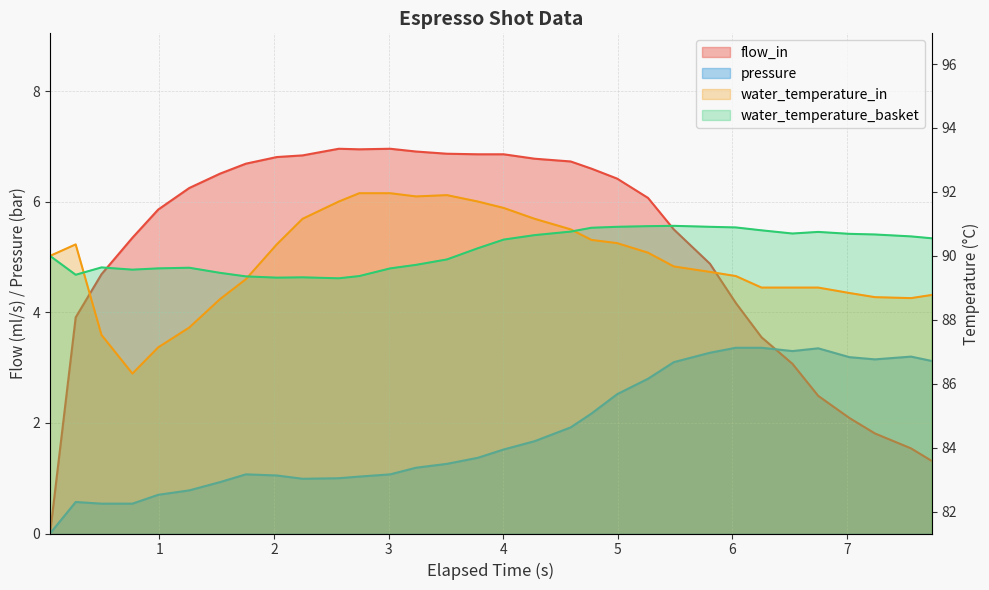

Is it true that water_temperature_in equals 37.0 at 25?

False